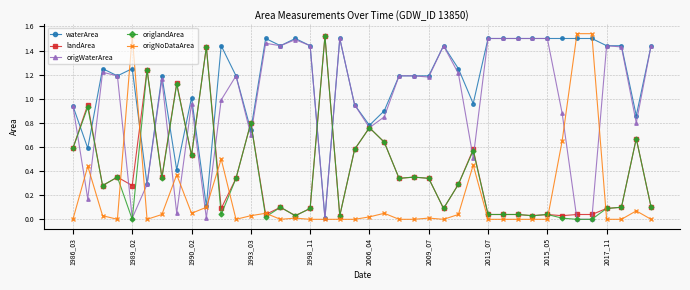

How many distinct data groups are displayed?

5